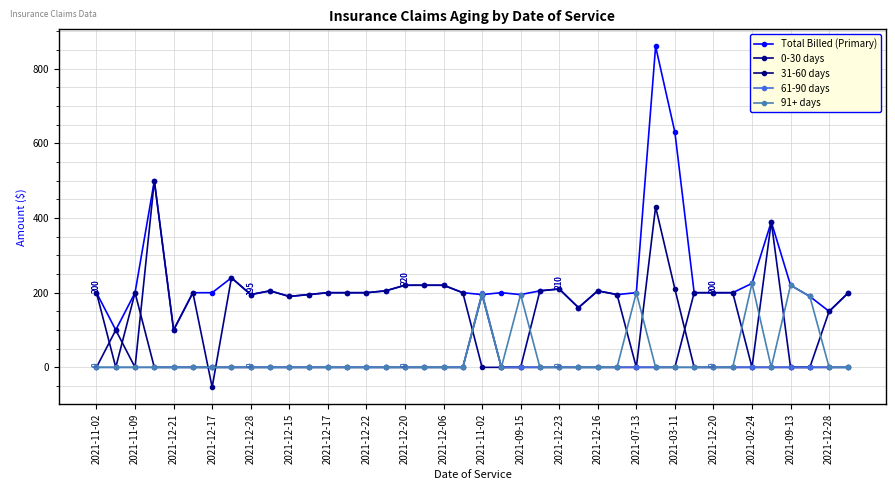

What is the average value of the 31-60 days series?

30.9